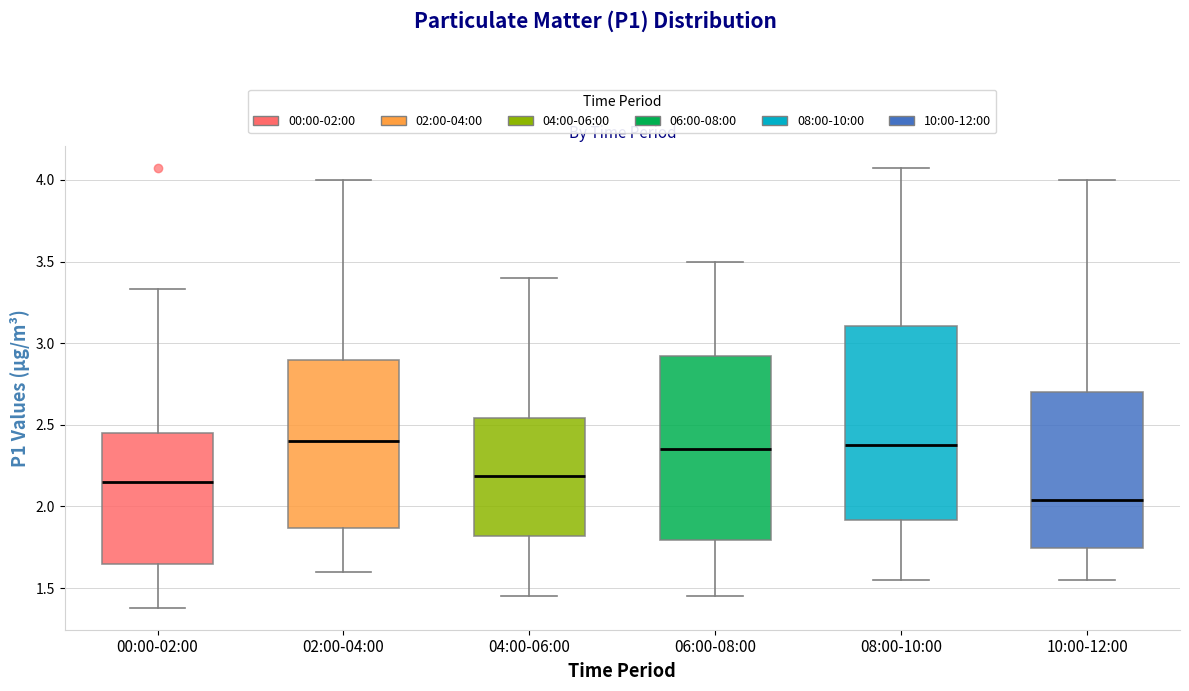

Reading left to right, transcribe this box plot: for each box, give where its median line is, the range the box spans, and where its two whiskers end, as read against the y-axis. The values are not printed on the chart, so give them approximately, as read against the axis.

00:00-02:00: median 2.15, box 1.65 to 2.45, whiskers 1.40 to 3.35
02:00-04:00: median 2.40, box 1.85 to 2.90, whiskers 1.60 to 4.00
04:00-06:00: median 2.20, box 1.80 to 2.55, whiskers 1.45 to 3.40
06:00-08:00: median 2.35, box 1.80 to 2.90, whiskers 1.45 to 3.50
08:00-10:00: median 2.40, box 1.90 to 3.10, whiskers 1.55 to 4.05
10:00-12:00: median 2.05, box 1.75 to 2.70, whiskers 1.55 to 4.00